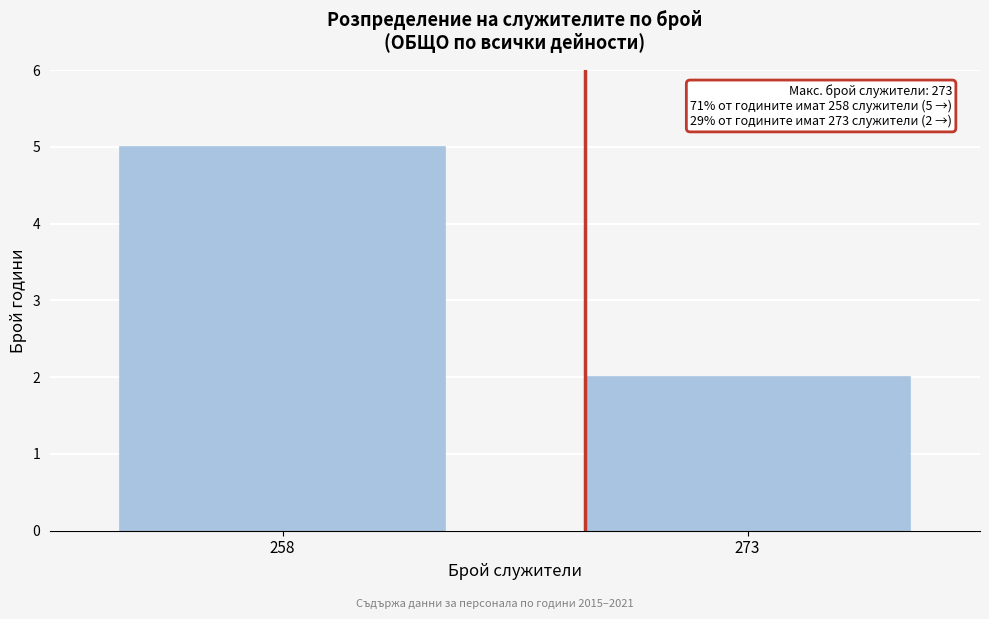

Reading left to right, list all the values displayed in this chart.

5	2